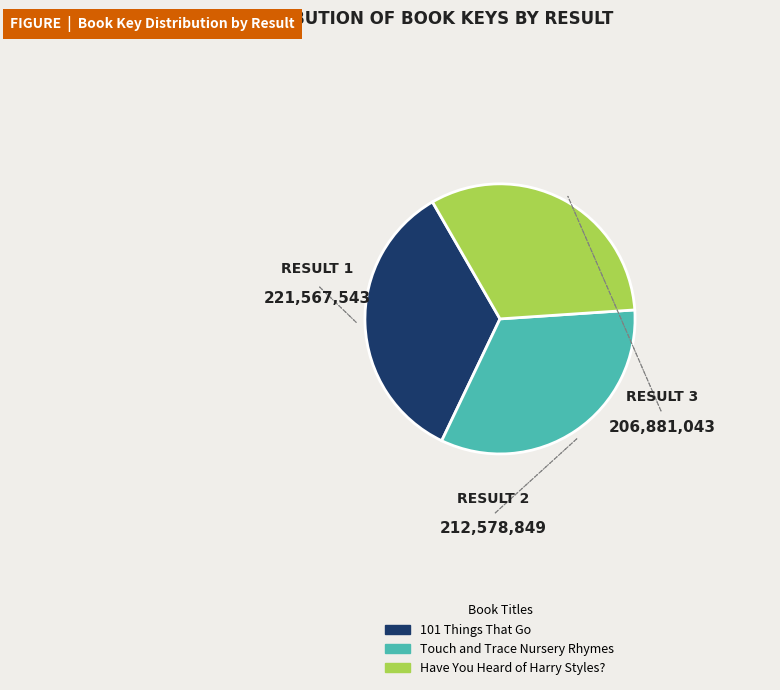

Rank the categories by value from highest to lowest.

101 Things That Go, Touch and Trace Nursery Rhymes, Have You Heard of Harry Styles?